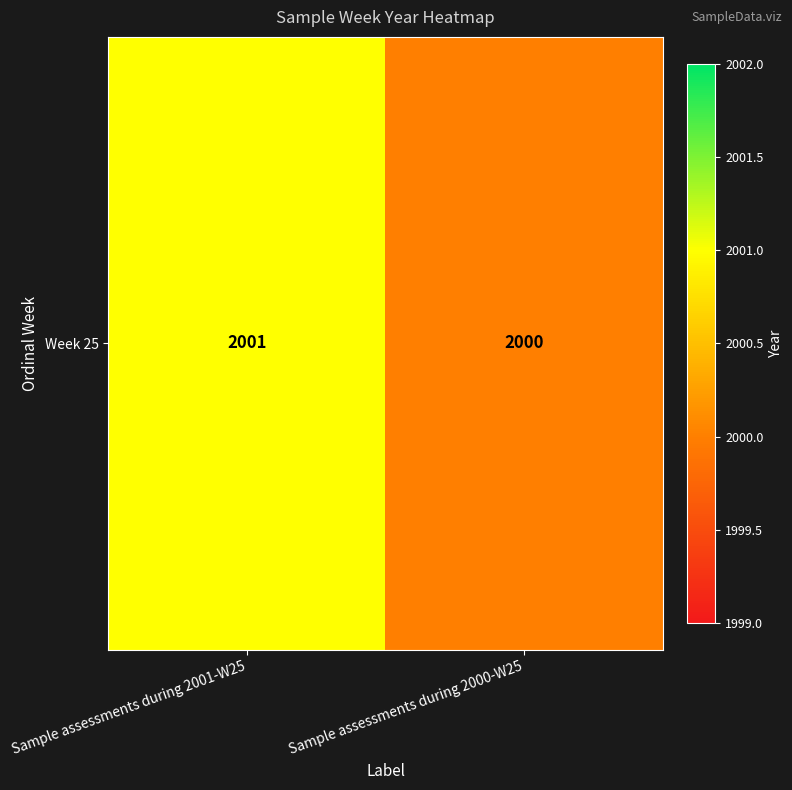

Count the values in the range 2000 to 2001.

2